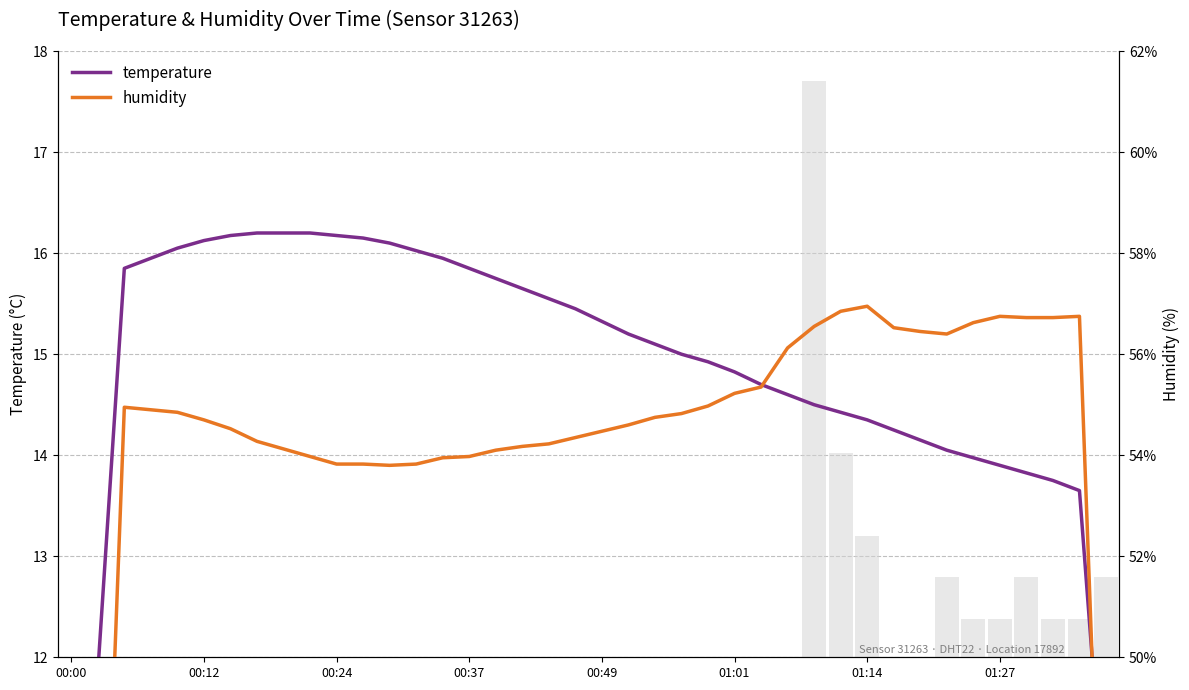

What are all the series names shown in the legend?

temperature, humidity